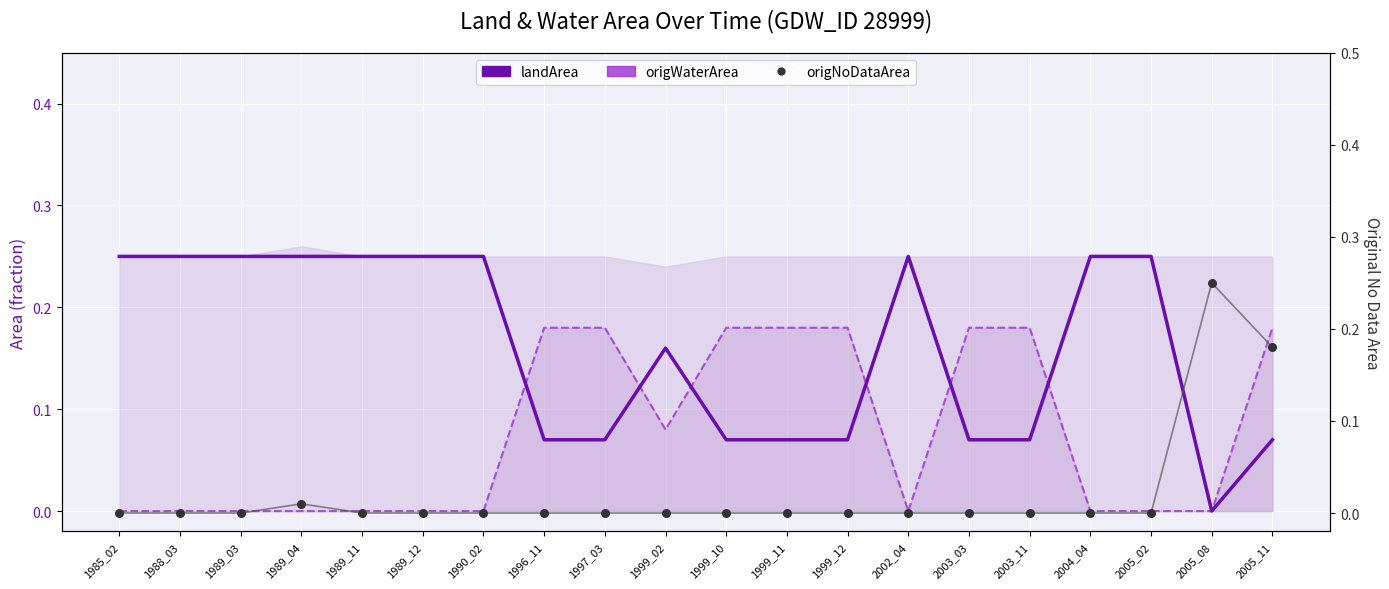

What are all the series names shown in the legend?

landArea, origWaterArea, origNoDataArea